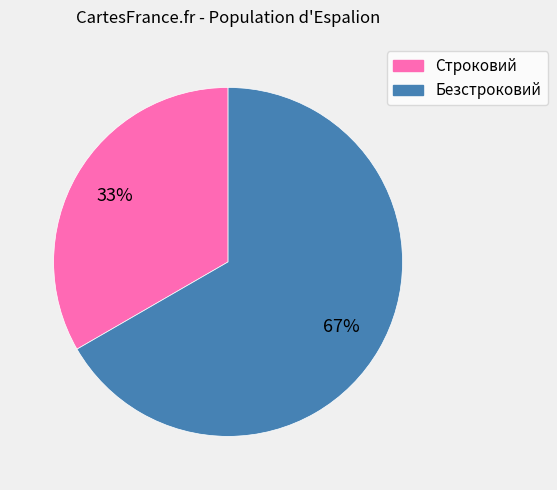

True or false: Безстроковий accounts for 76% of the total.

False